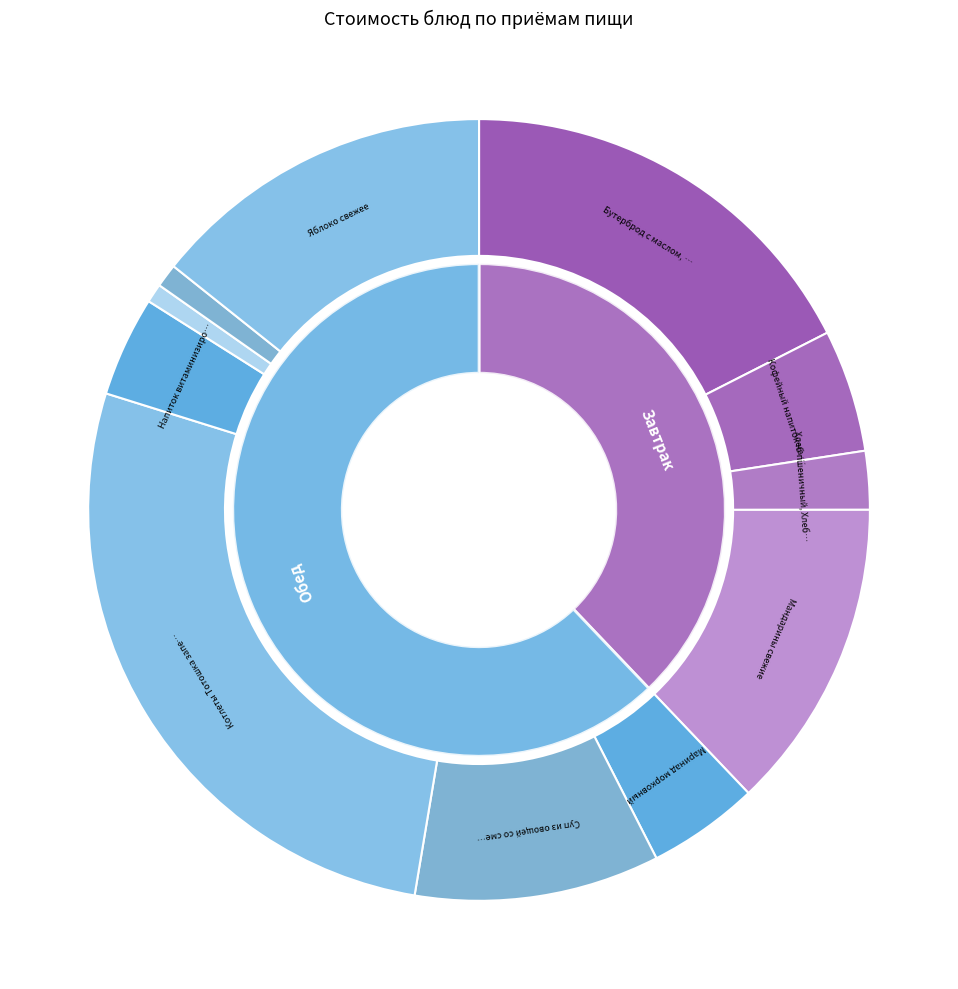

Count the number of slices in the pie.

11